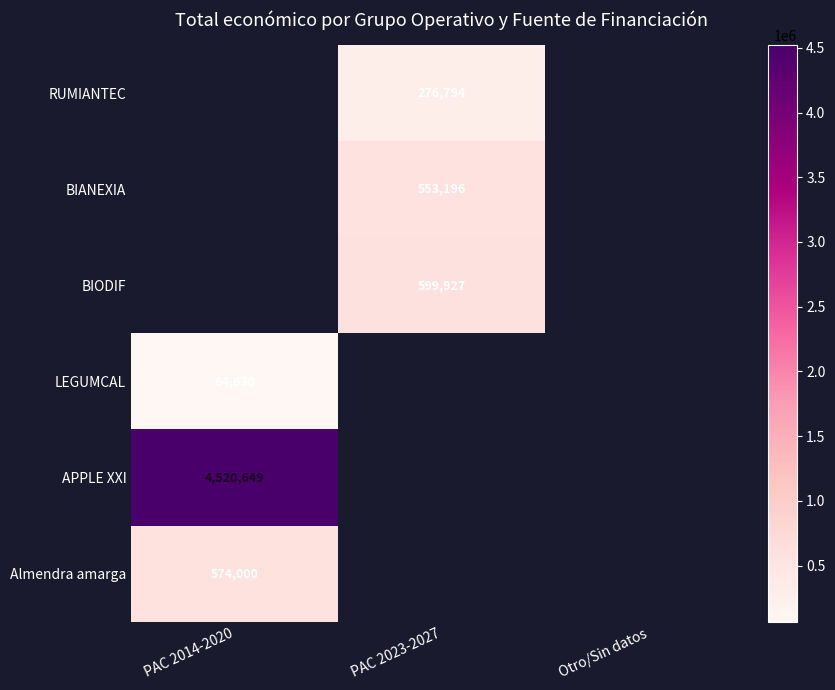

The BIODIF series shows 599927 at PAC 2023-2027. True or false?

True